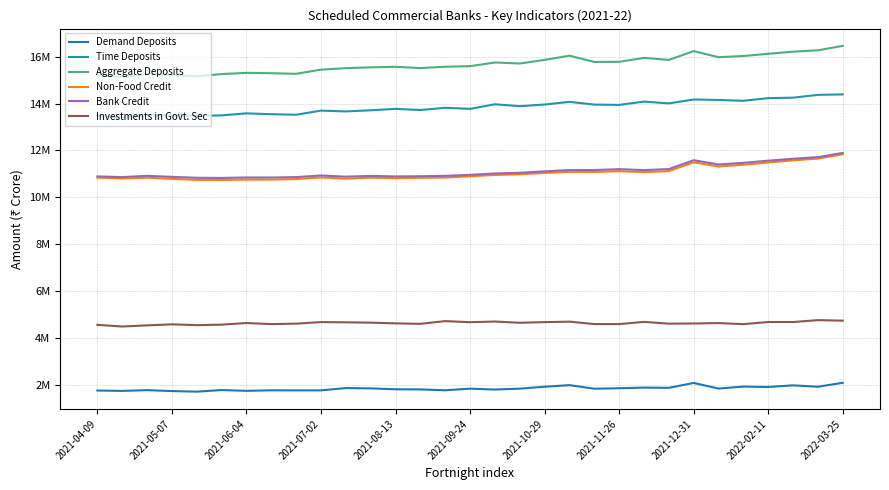

Does the chart have visible grid lines?

Yes